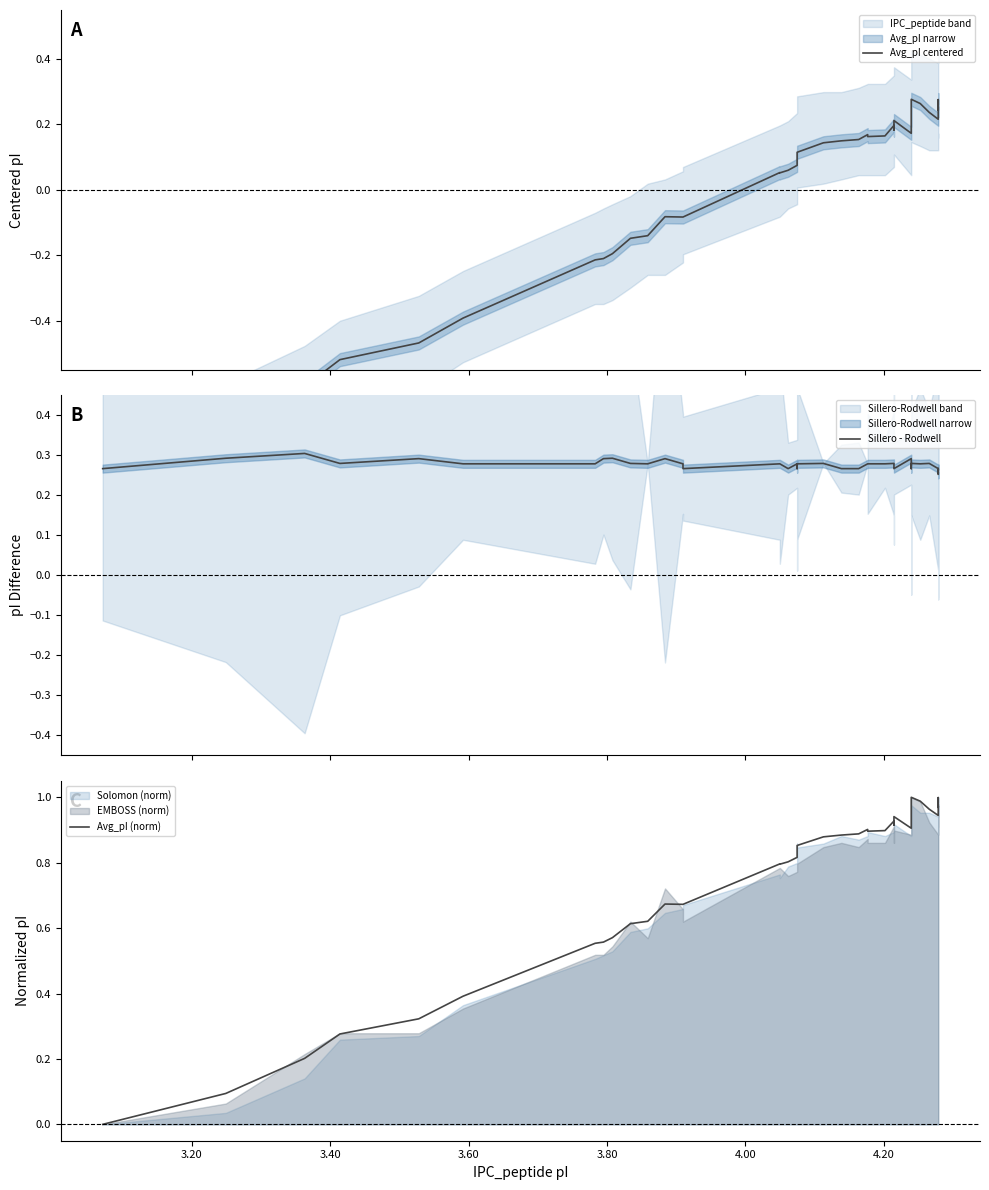

What are all the series names shown in the legend?

Avg_pI centered, Sillero - Rodwell, Avg_pI (norm)